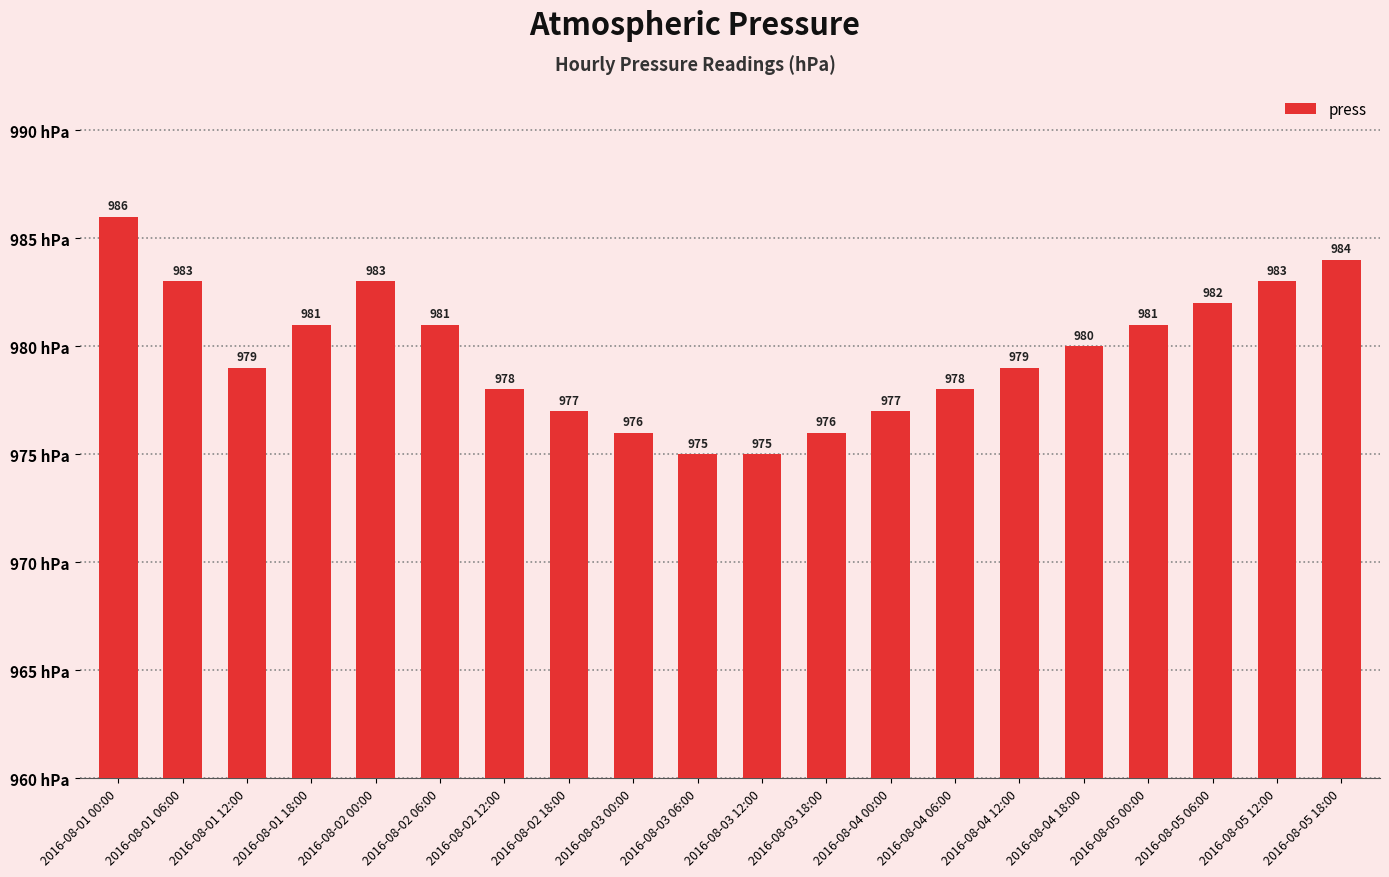

Which label corresponds to the smallest value in the chart?

2016-08-03 06:00